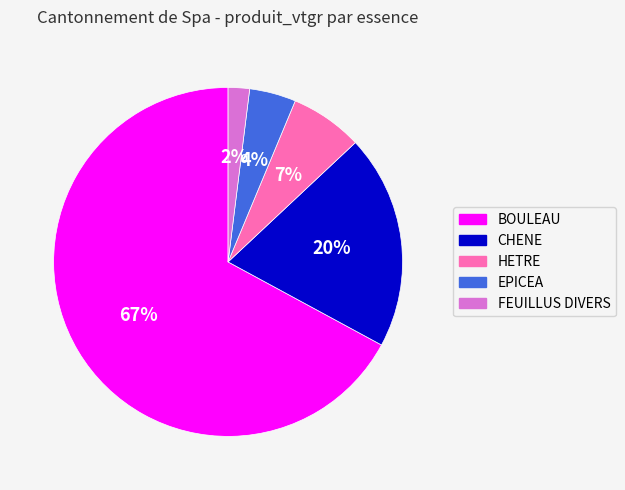

Is the sum of BOULEAU and FEUILLUS DIVERS greater than half?

Yes